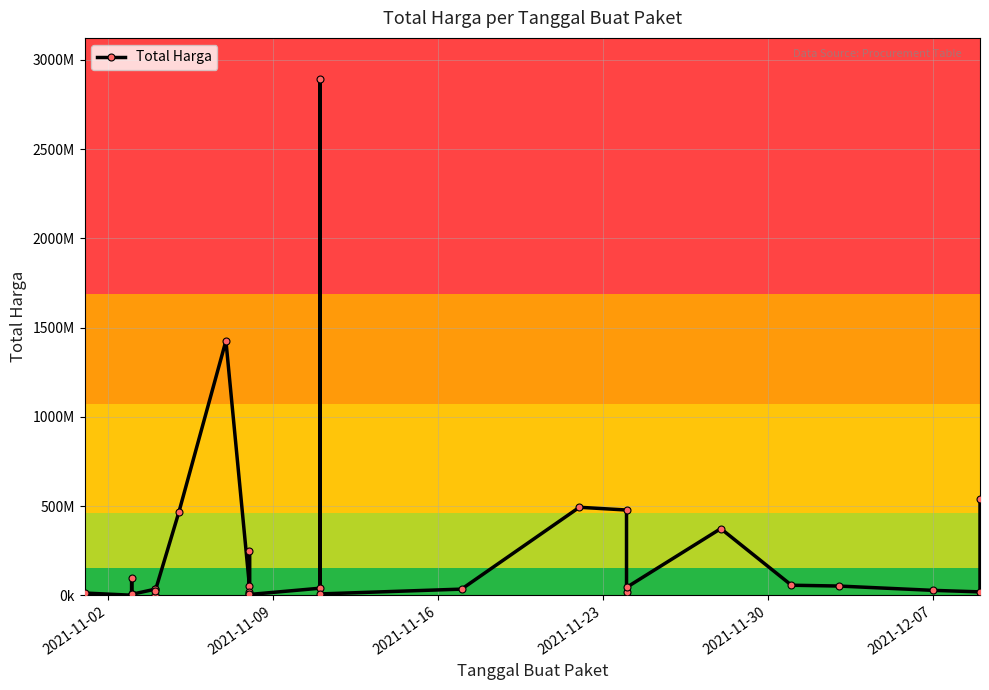

The chart shows a value of 35564495 at 13. True or false?

False